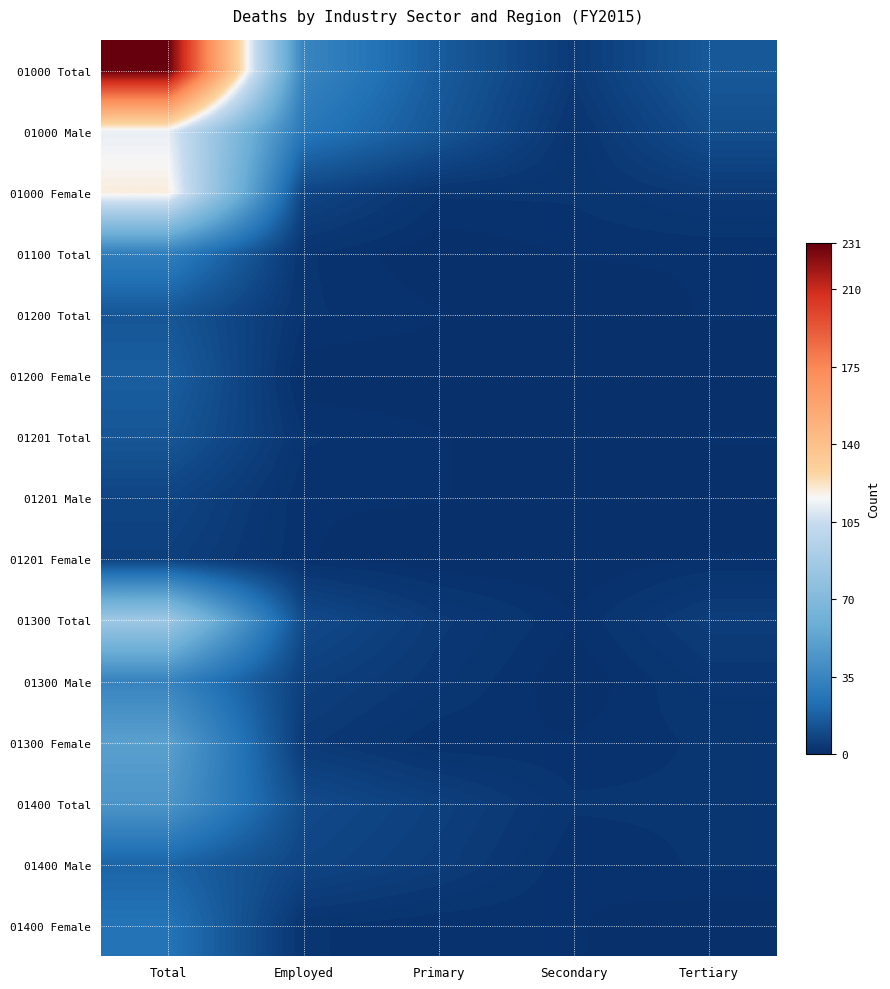

What is the total value across all series at Employed?

118